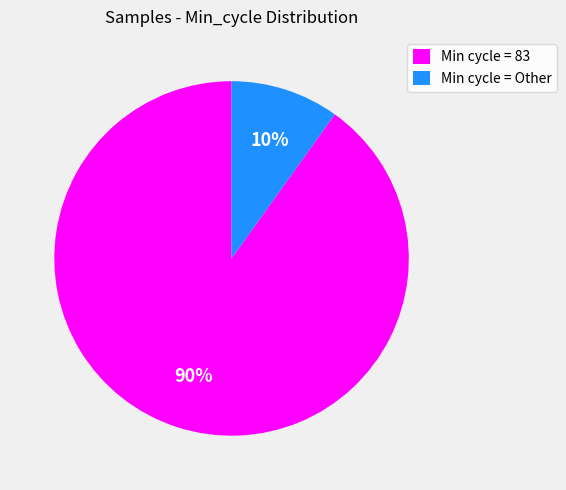

Is the sum of Min cycle = Other and Min cycle = 83 greater than half?

Yes